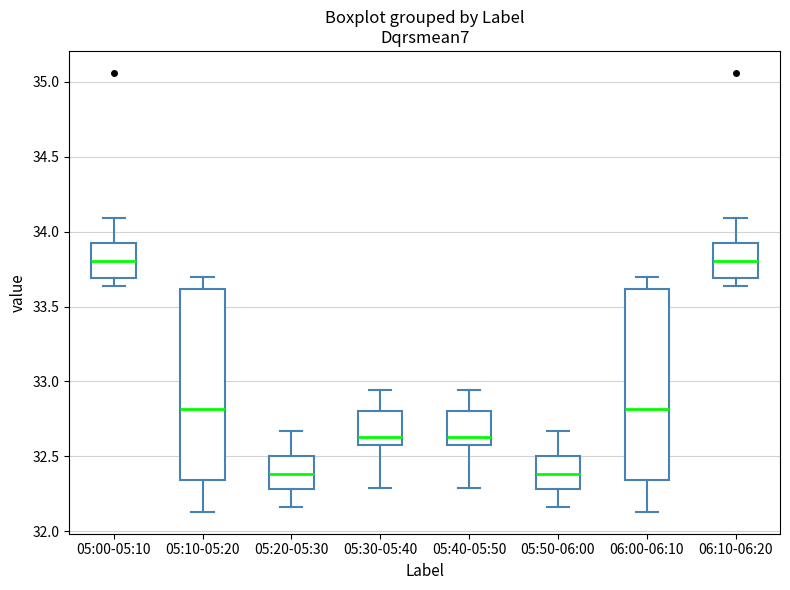

Where does the median line of the box for 06:00-06:10 sit on the y-axis? The values are not printed on the chart, so give them approximately, as read against the axis.

32.80